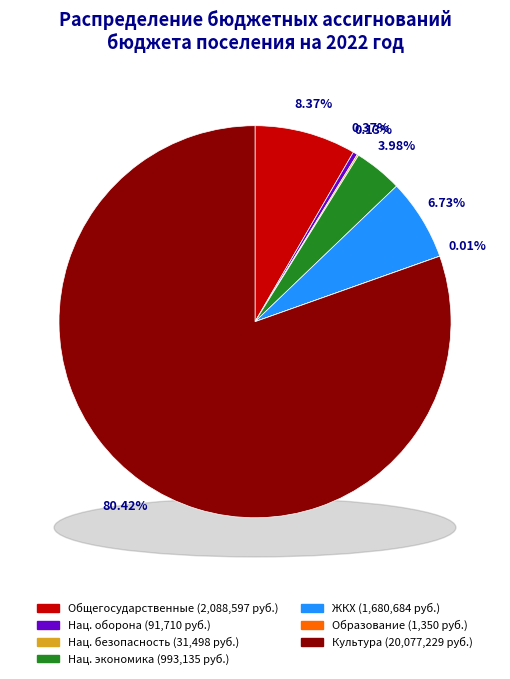

How much of the chart is everything except Национальная оборона?

99.6%